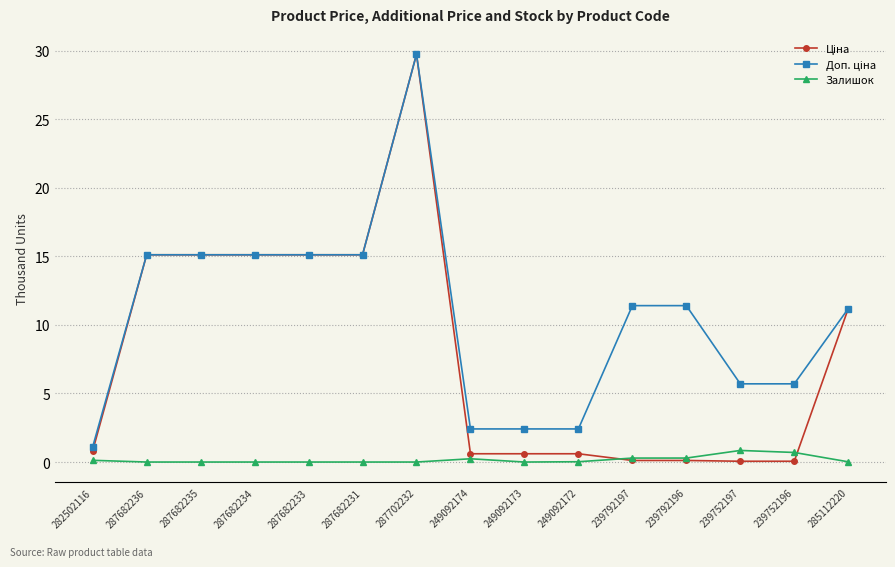

What is the spread (max minus min) of values at 287682235?

15.1